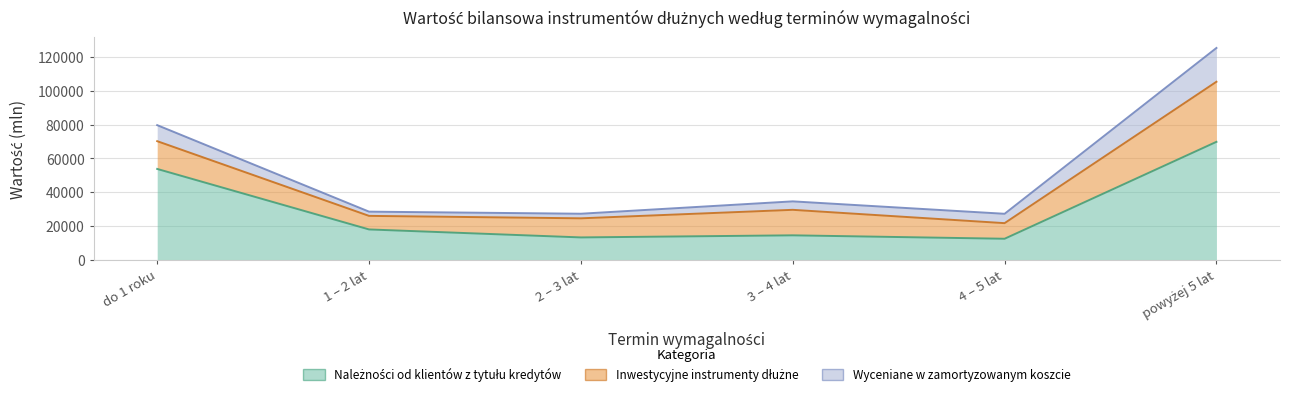

Where is Inwestycyjne instrumenty dłużne nearest to the value 21787?

do 1 roku